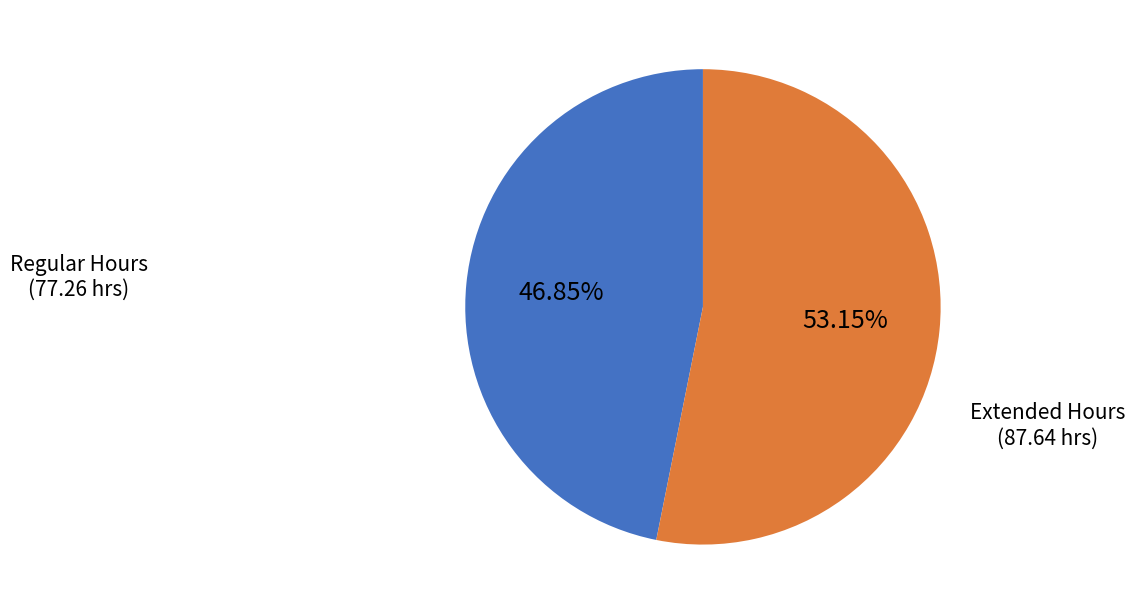

Between Regular Hours and Extended Hours, which is larger?

Extended Hours